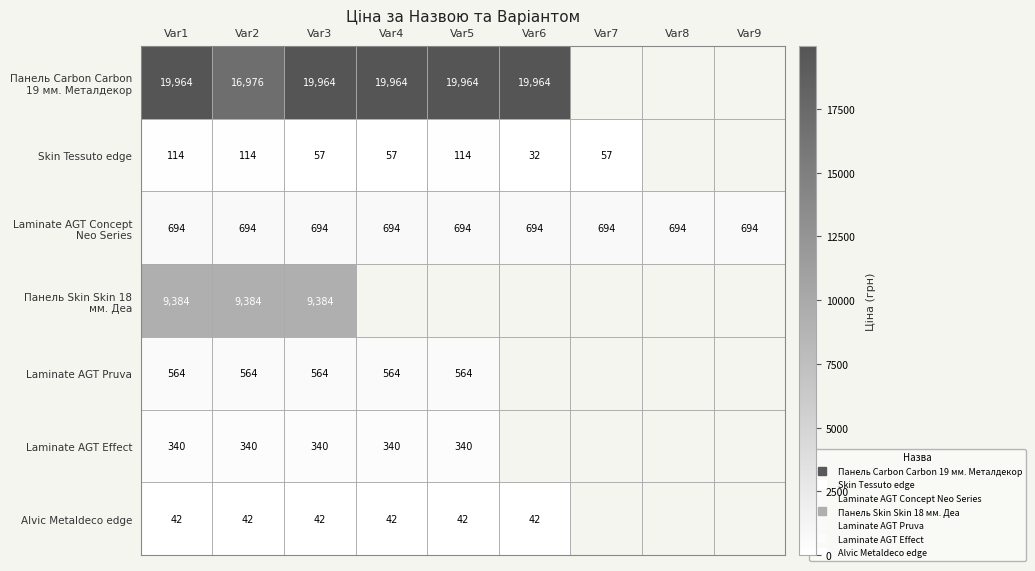

What is the smallest value displayed?

31.9